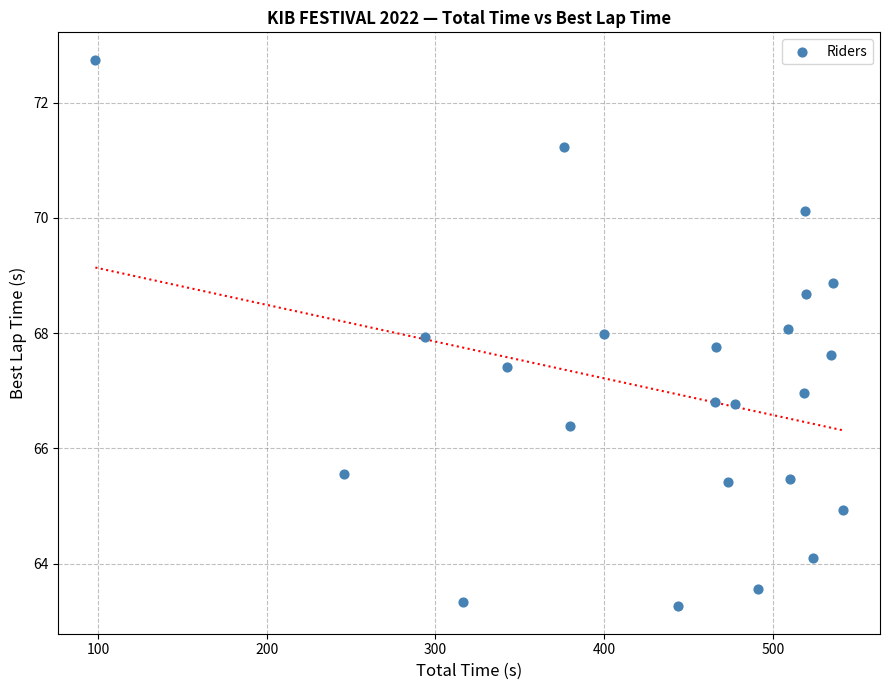

What is the range of Y values (max minus min)?

9.5